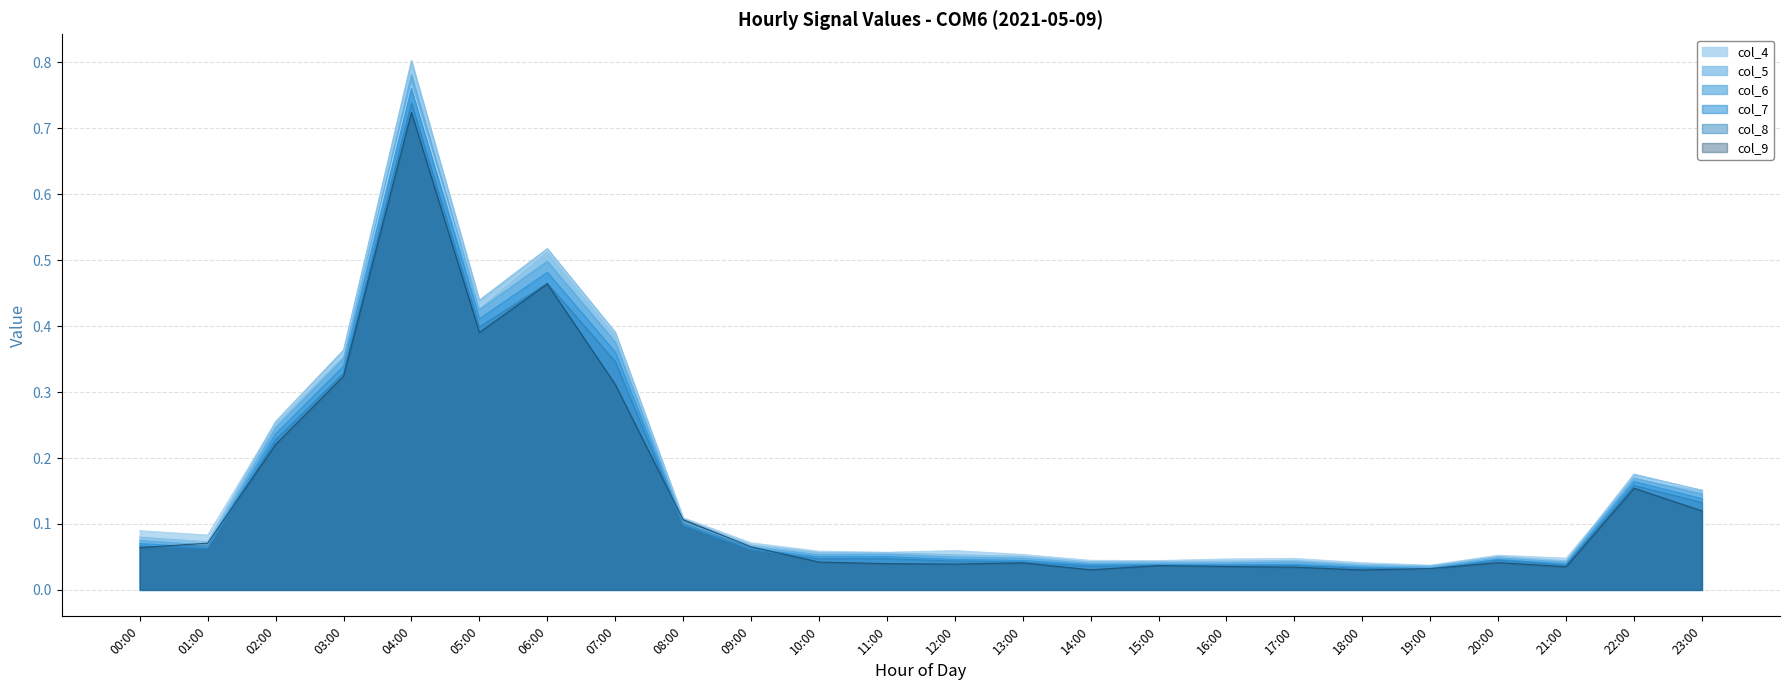

True or false: col_7 and col_6 cross at least once.

False